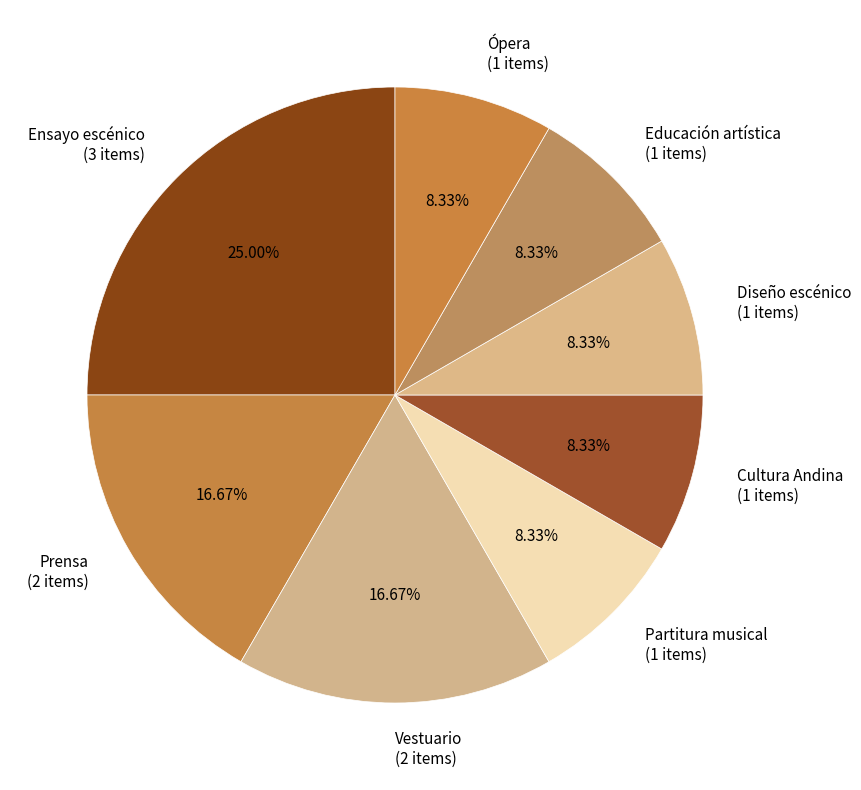

To the nearest percent, what percentage of the pie is Partitura musical?

8%